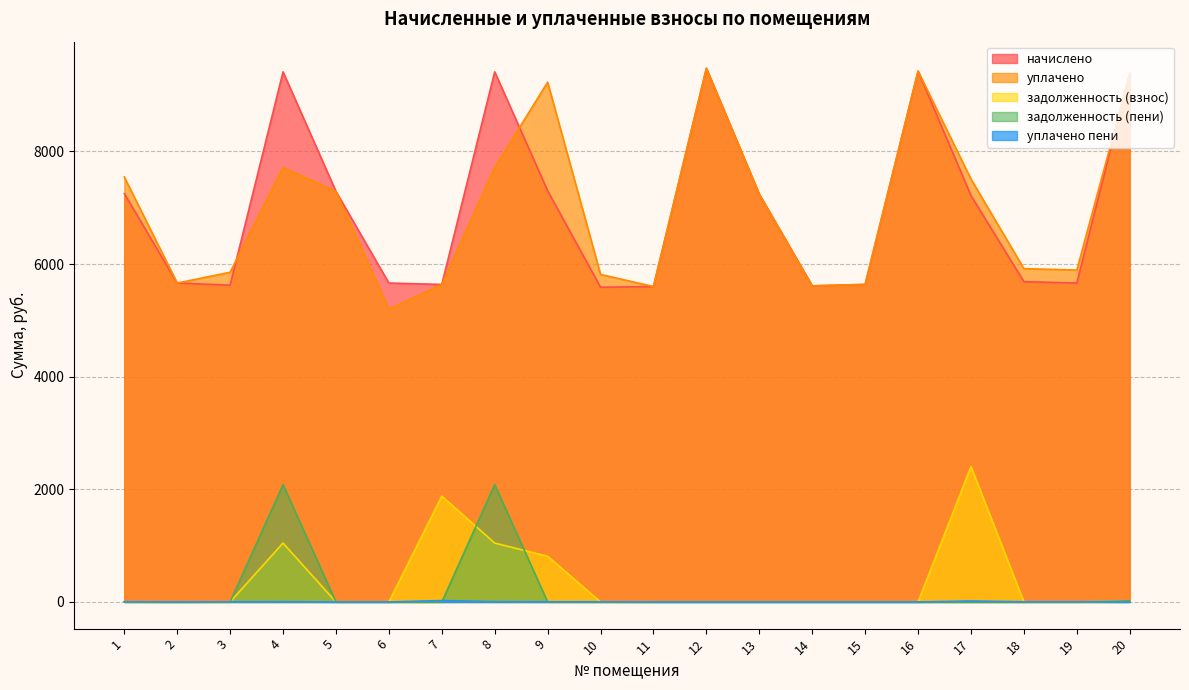

What is the difference between the maximum and minimum values in the уплачено series?

4278.3